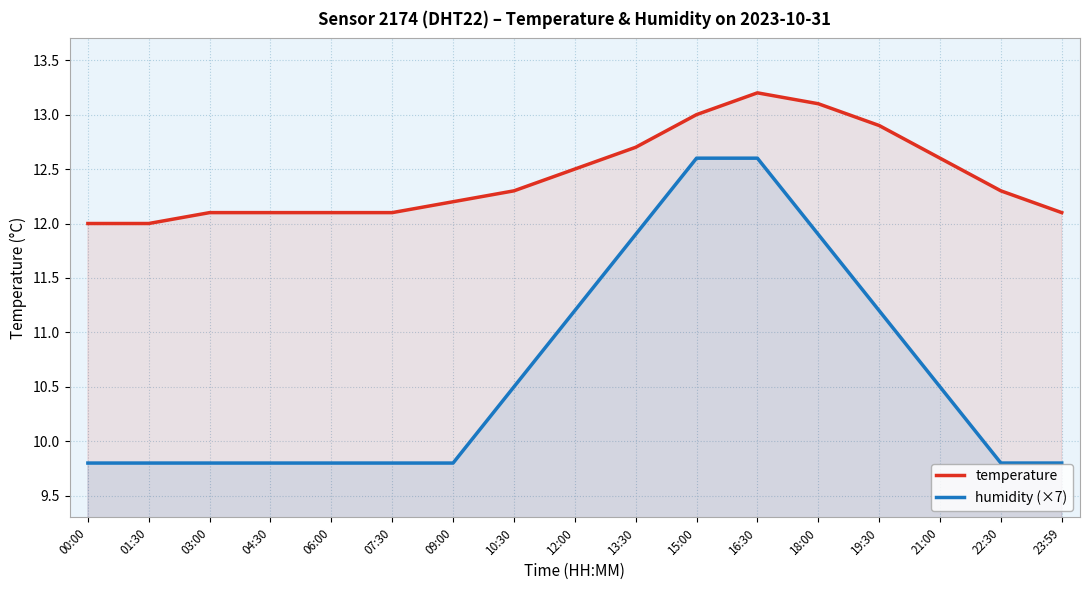

What is the sum of all temperature values?

211.3